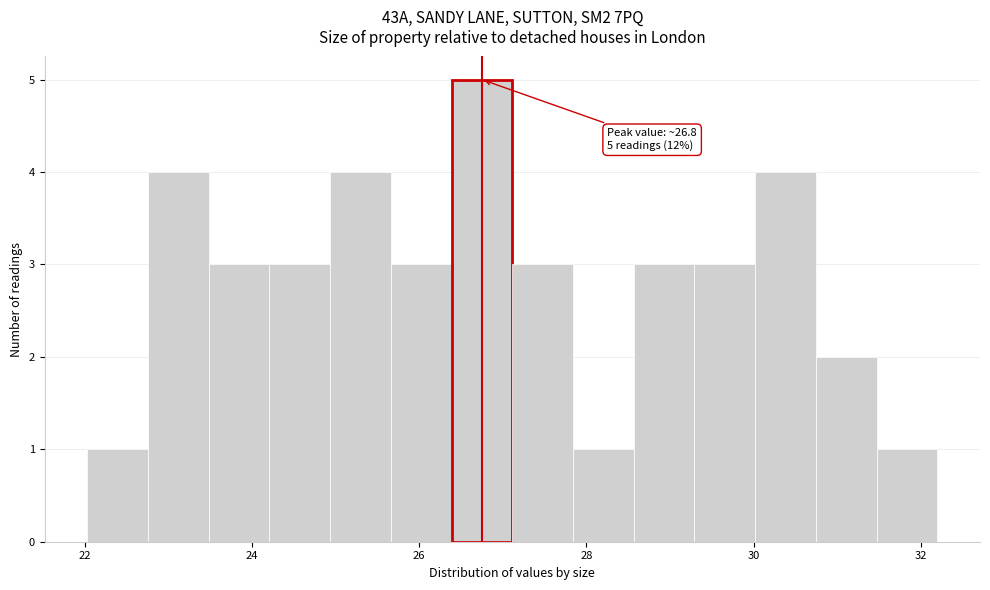

Read against the x-axis, roughly where is the centre of the tallest bar?

26.8